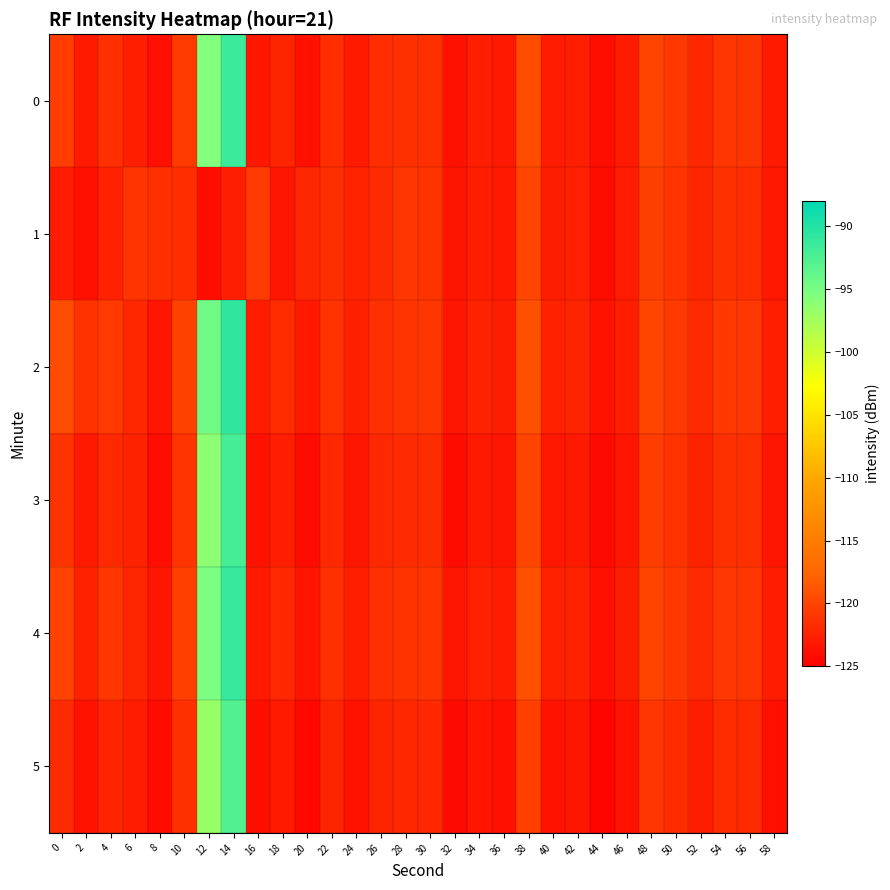

At which category is the sum across all series the highest?

14